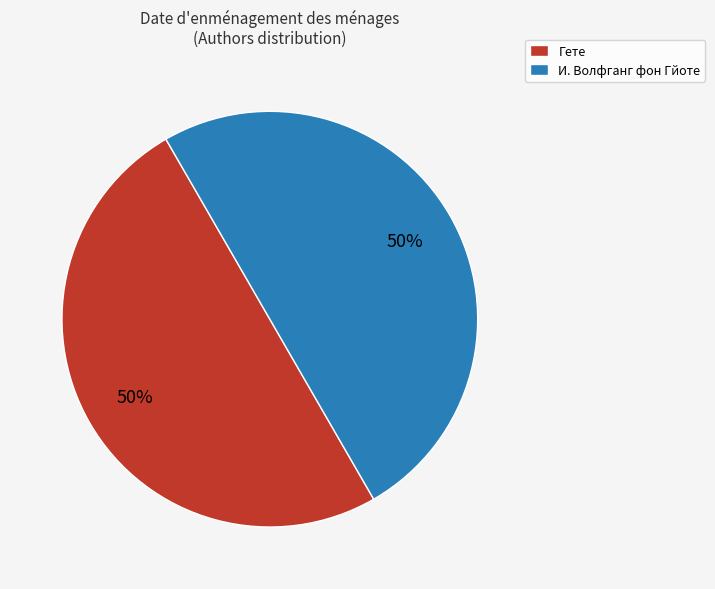

The И. Волфганг фон Гйоте slice represents 50% of the pie. True or false?

True